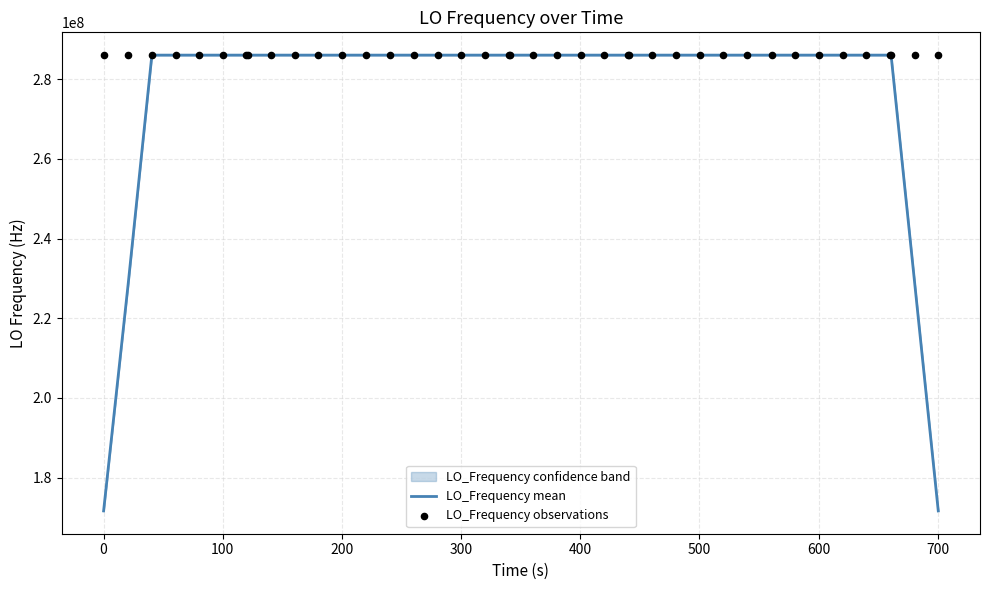

Which series has the largest total across all categories?

LO_Frequency observations